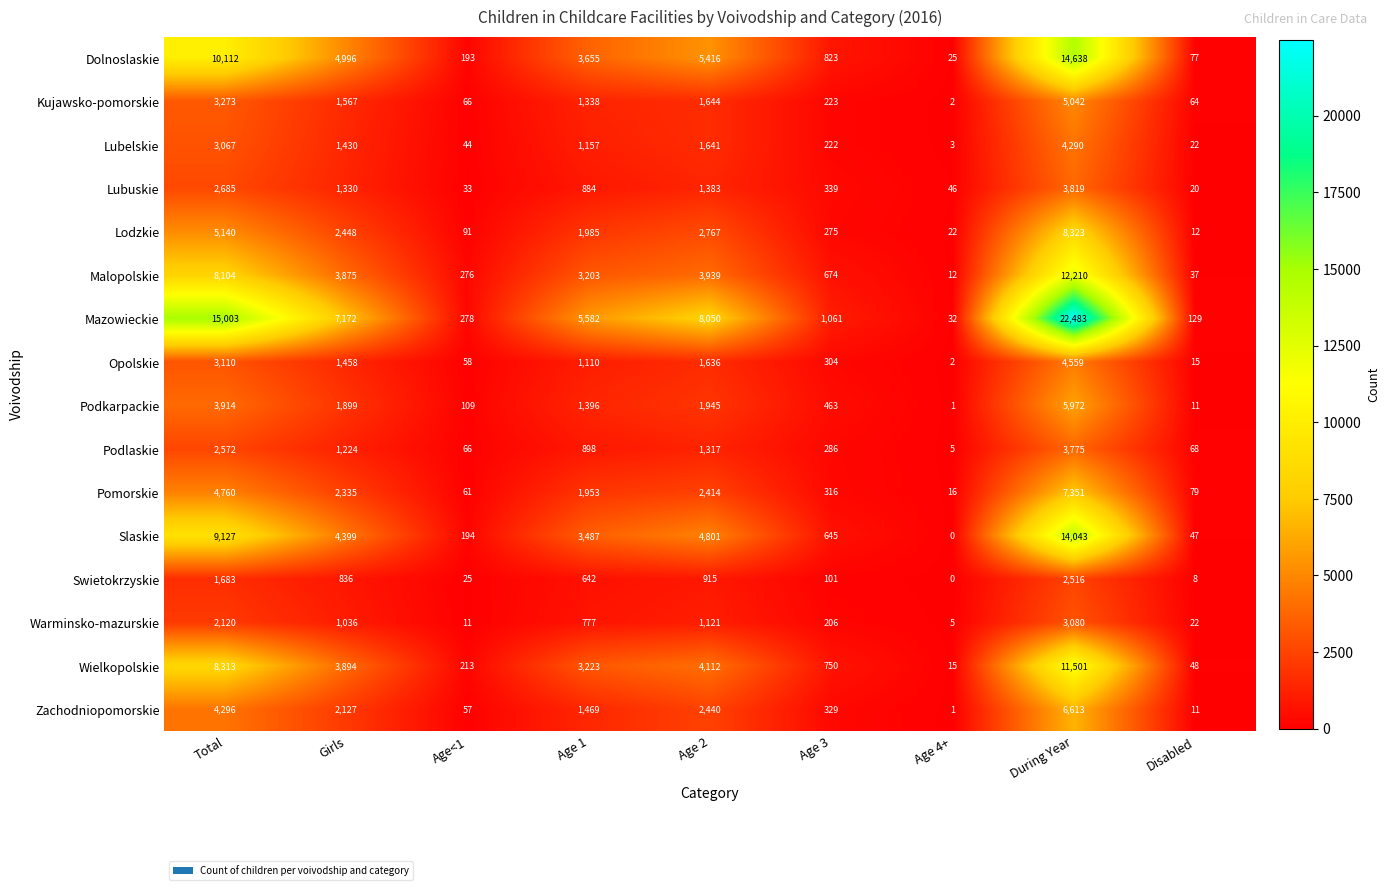

The value of Lodzkie at Total is 5140. True or false?

True